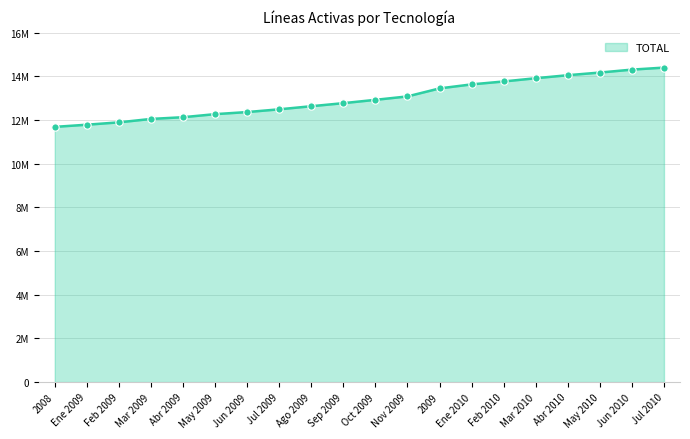

Does the chart have visible grid lines?

Yes